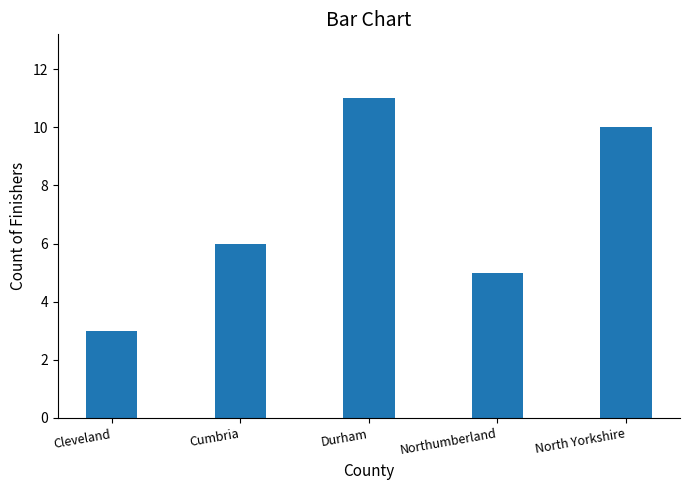

How many bars are there in total?

5